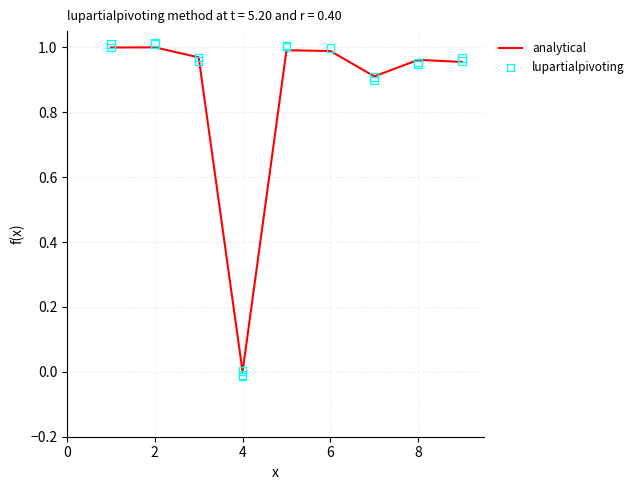

Which series has the largest total across all categories?

lupartialpivoting